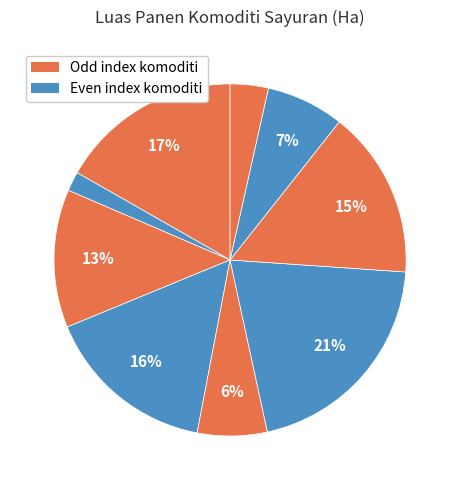

To the nearest percent, what is the difference between the largest and smallest slice percentages?

19%